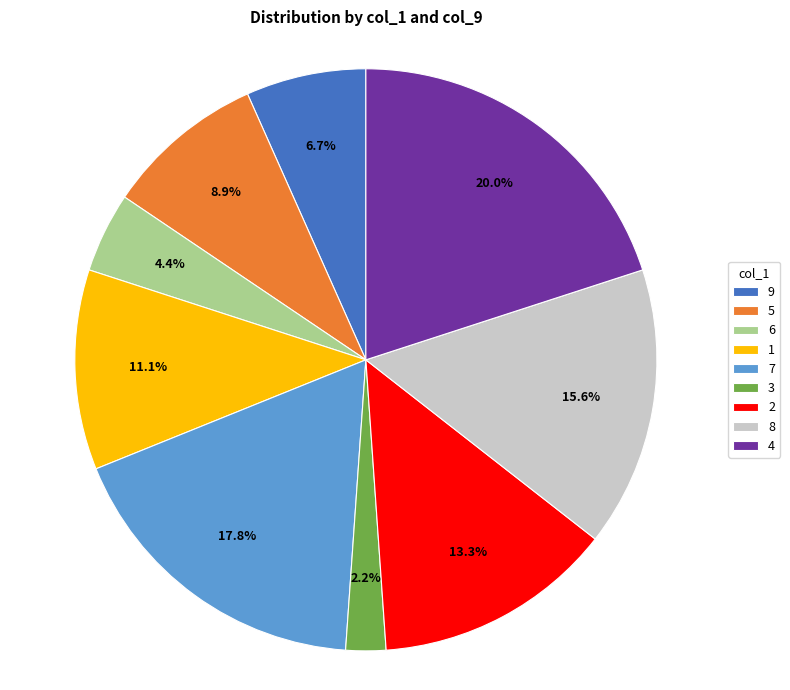

Is 9 the majority of the pie?

No